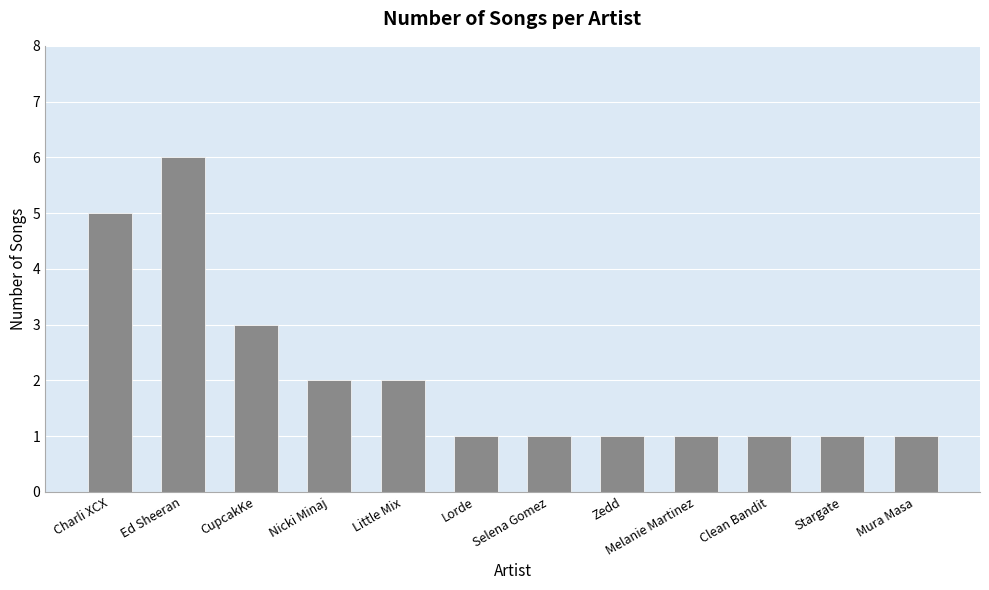

Where is the data nearest to the value 3?

CupcakKe